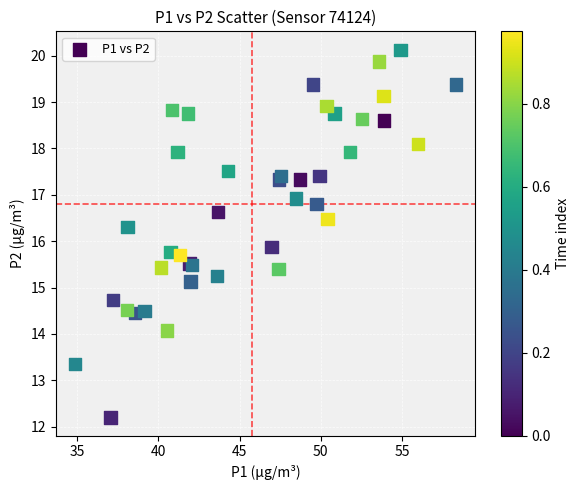

What Y value in the scatter plot is closest to 16?

15.9